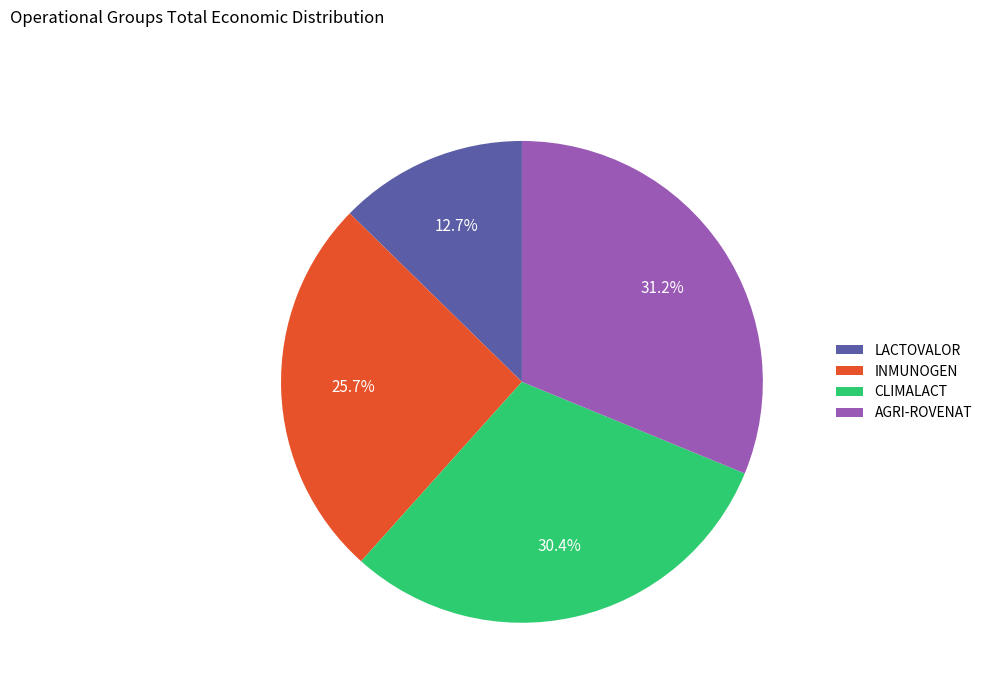

How many slices are in this pie chart?

4